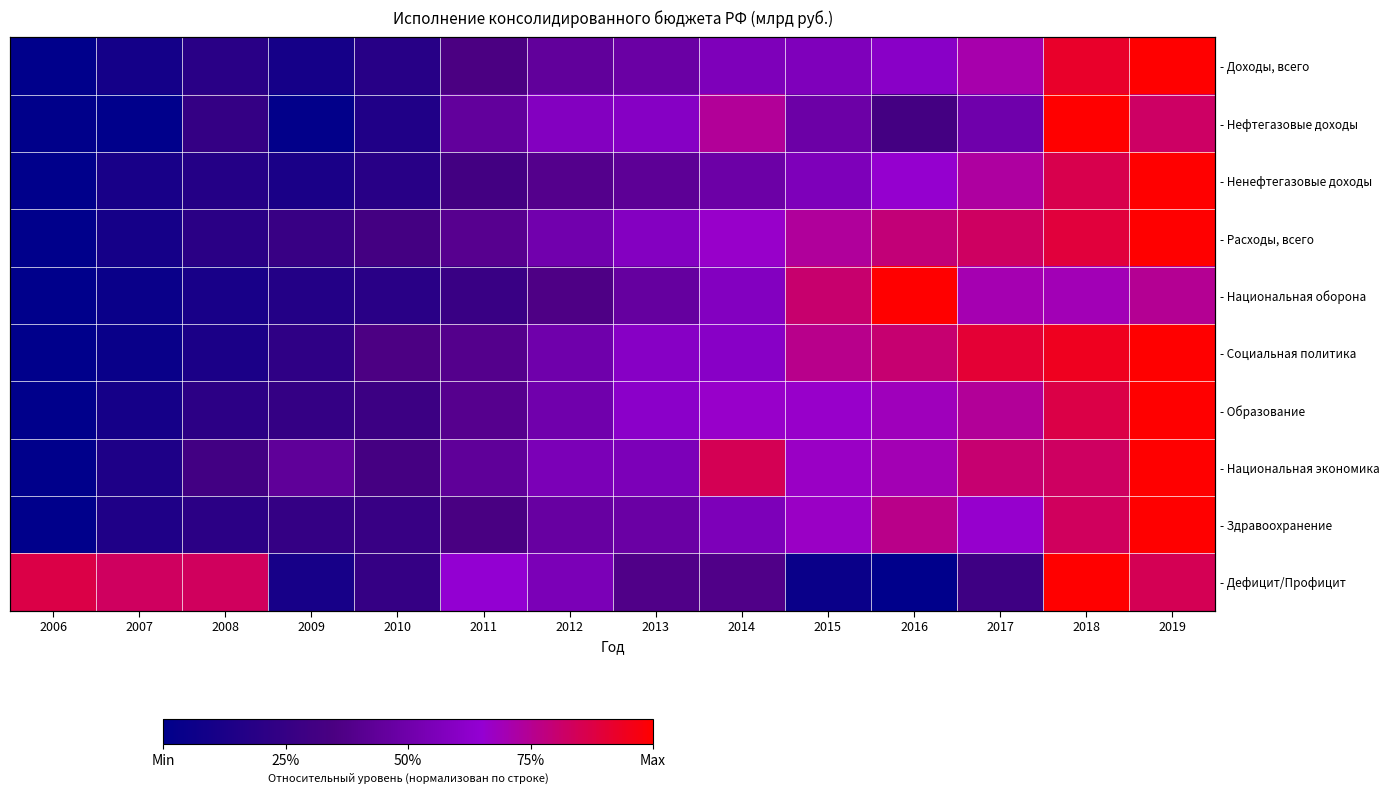

The - Образование series shows 0.5 at 2012. True or false?

True